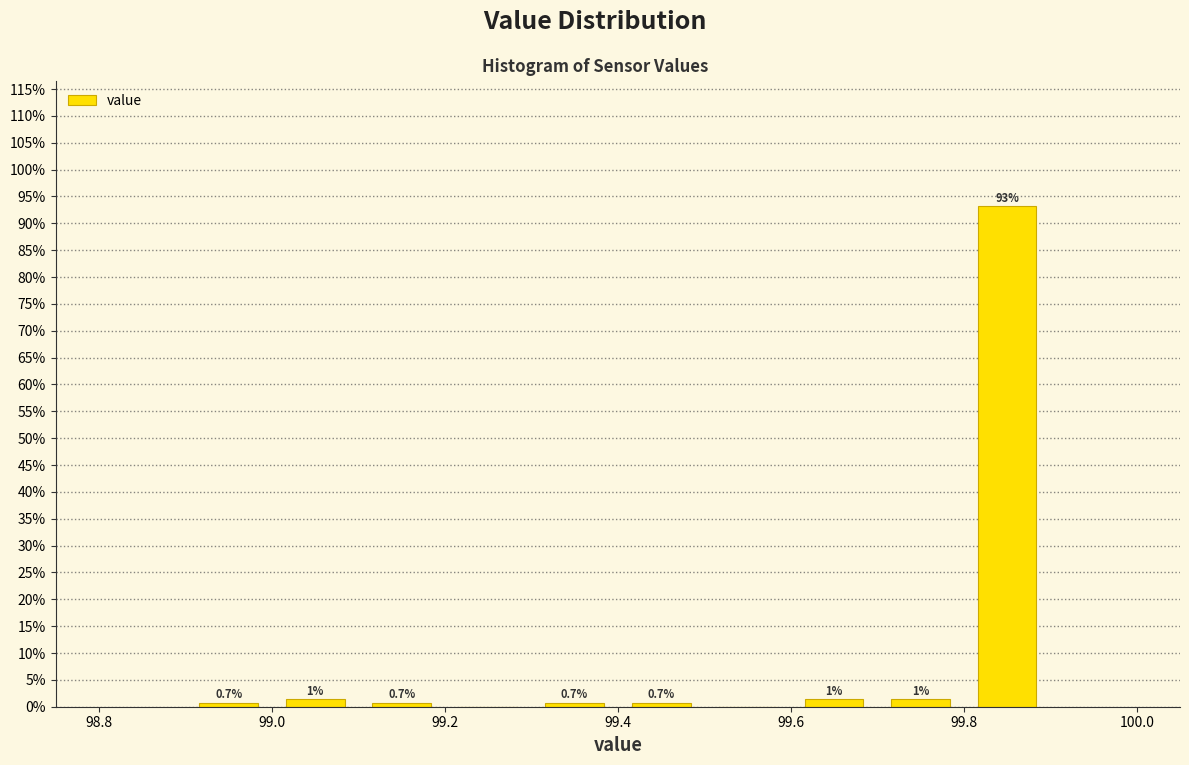

Which range on the x-axis has the tallest bar?

99.8 to 99.9